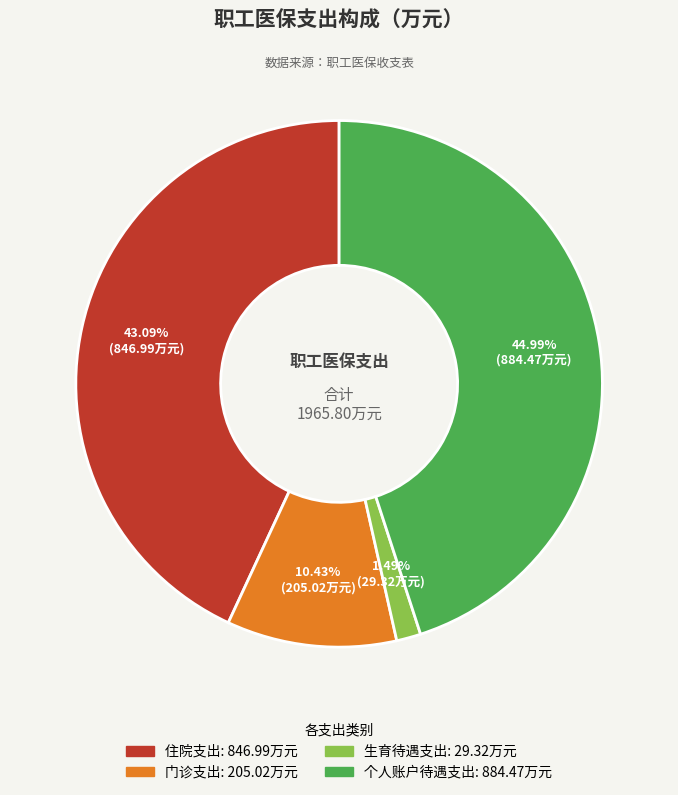

Rank the categories by value from highest to lowest.

个人账户待遇支出, 住院支出, 门诊支出, 生育待遇支出